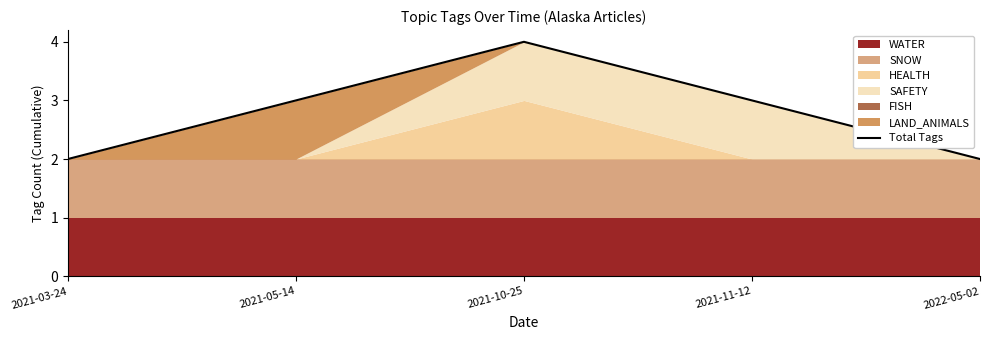

What is the change in value from 2021-03-24 to 2021-11-12?

+1